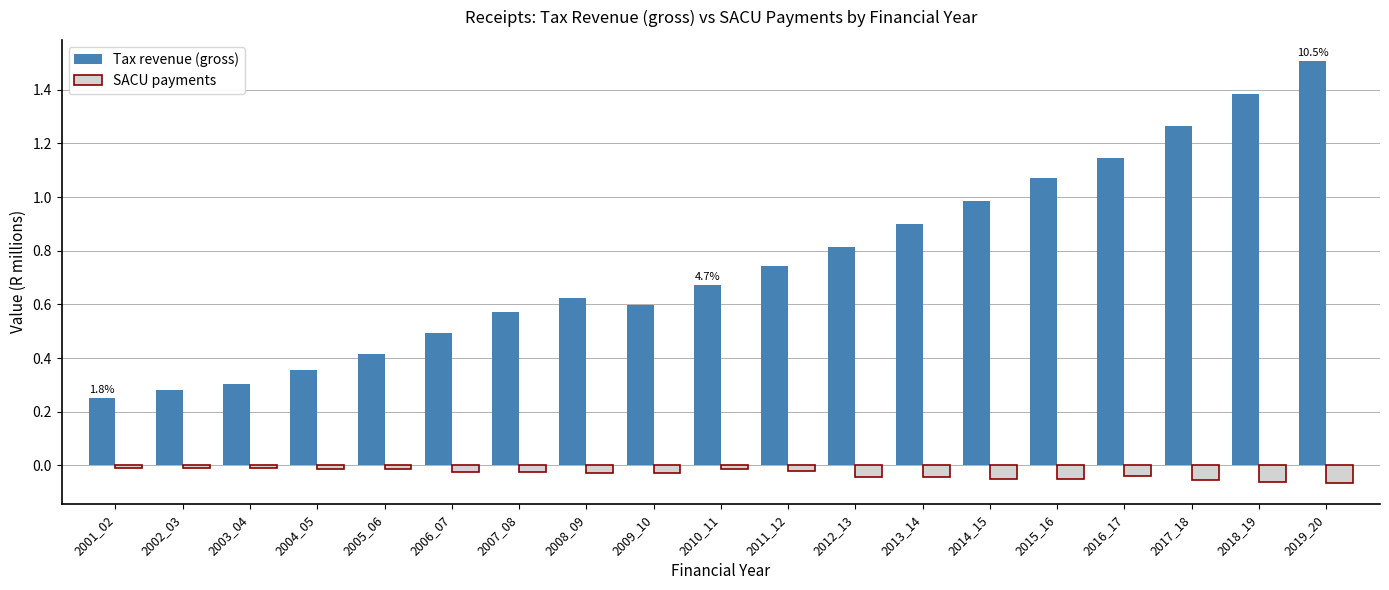

List the series in order of their peak value, lowest first.

SACU payments, Tax revenue (gross)